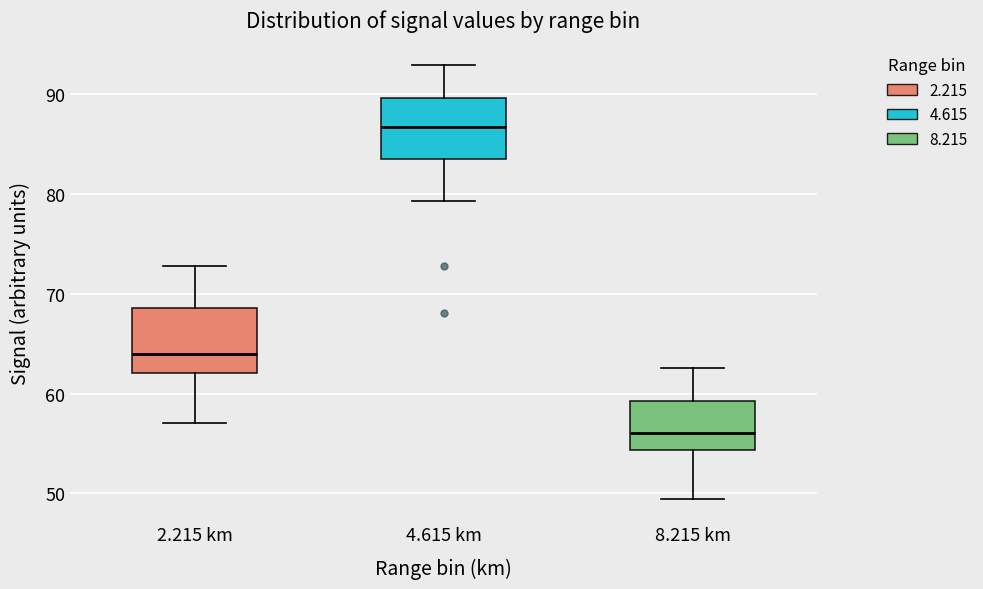

Reading left to right, read every box against the y-axis: the position of its median line, the range the box covers, and the ends of its whiskers. The values are not printed on the chart, so give them approximately, as read against the axis.

2.215 km: median 64, box 62 to 69, whiskers 57 to 73
4.615 km: median 87, box 84 to 90, whiskers 79 to 93
8.215 km: median 56, box 54 to 59, whiskers 49 to 63